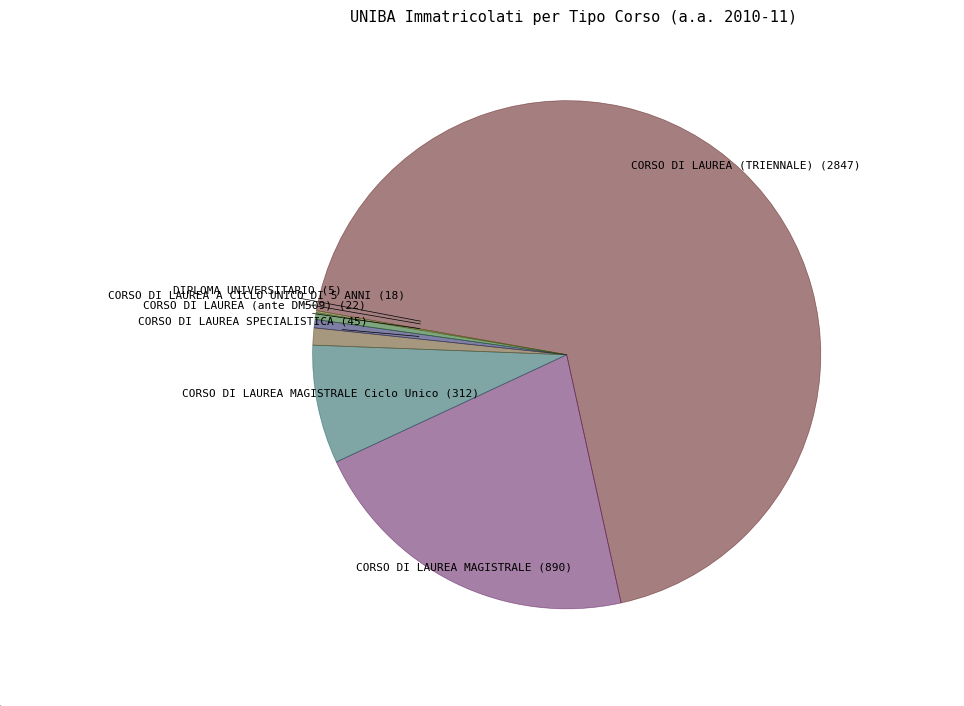

Is there any slice that represents more than half of the pie?

Yes